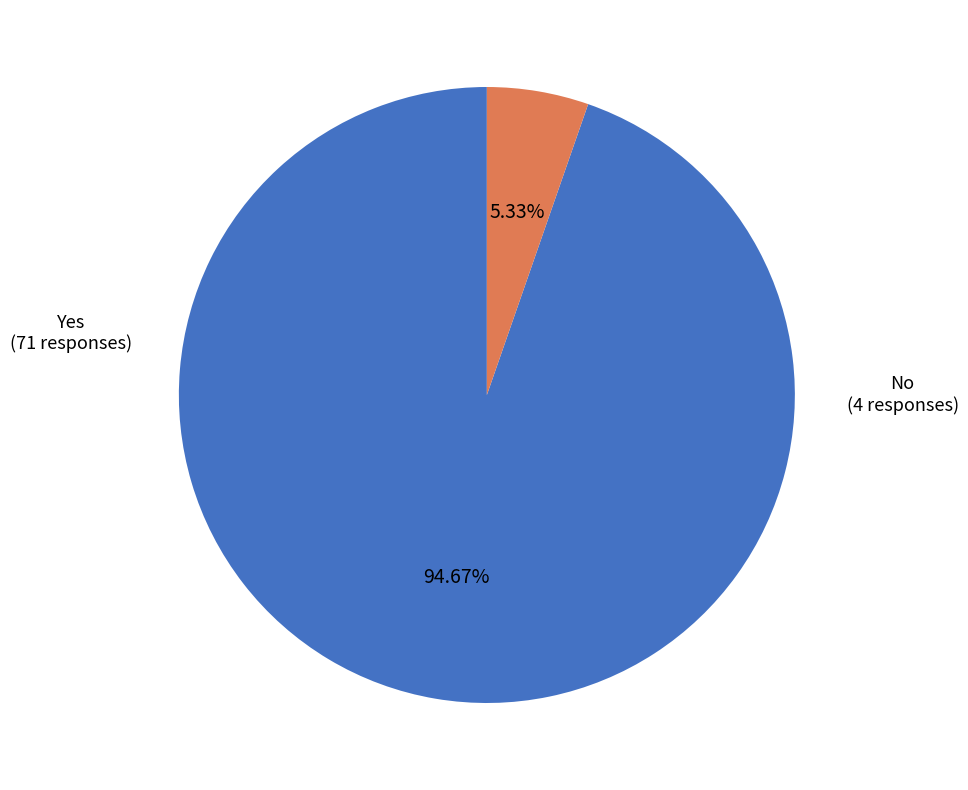

Does any single category account for the majority?

Yes